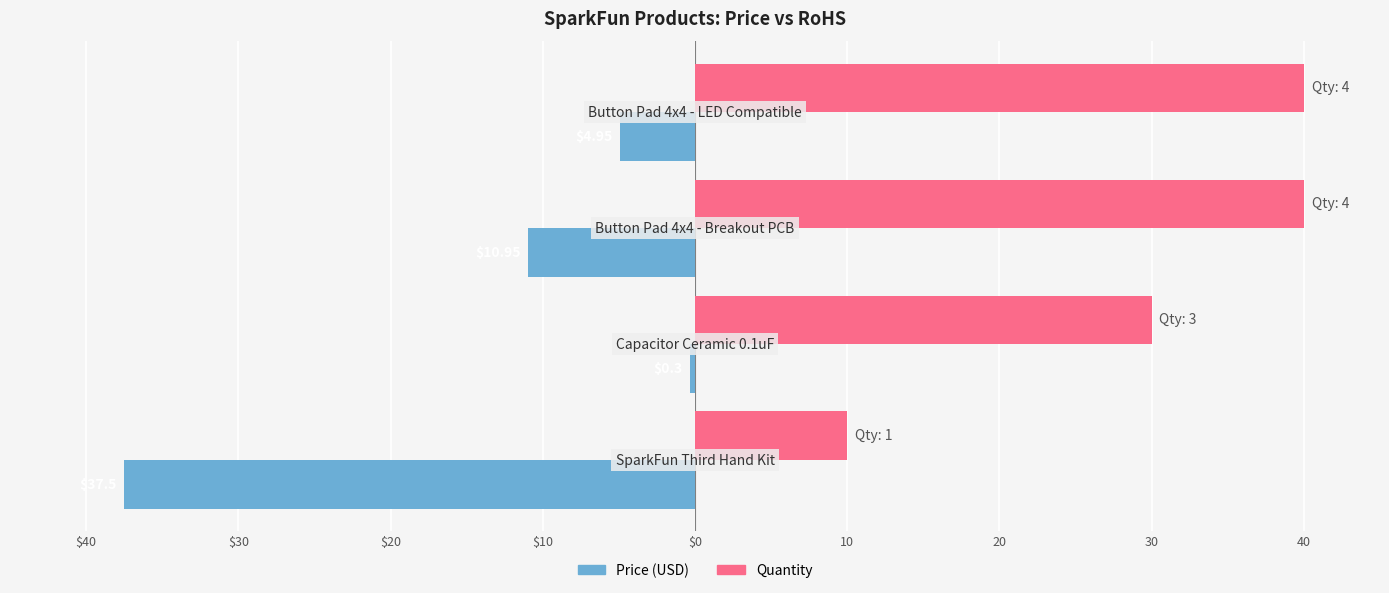

What are all the series names shown in the legend?

Price (USD), Quantity